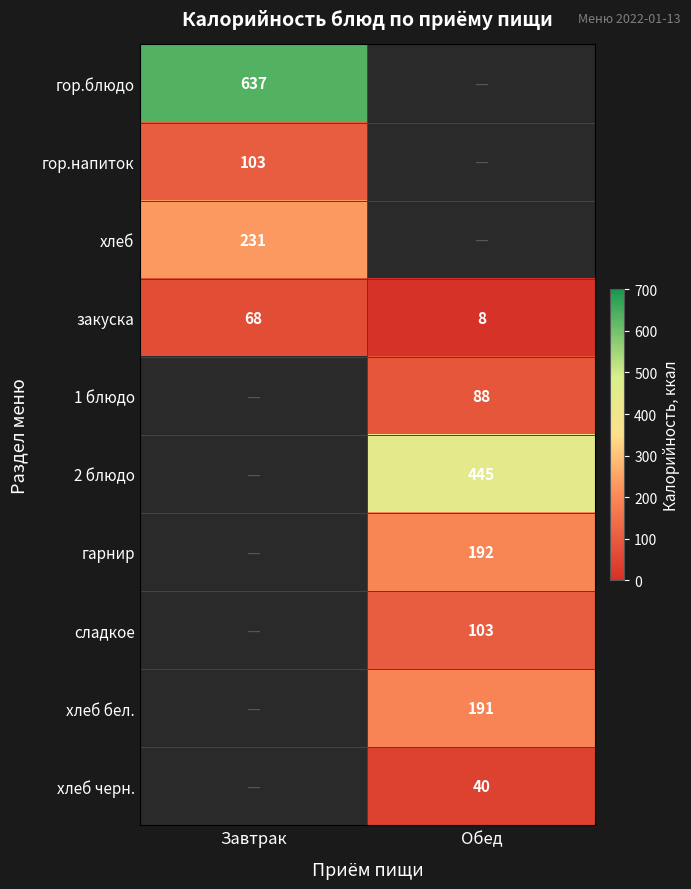

At how many categories does at least one series exceed 365?

2